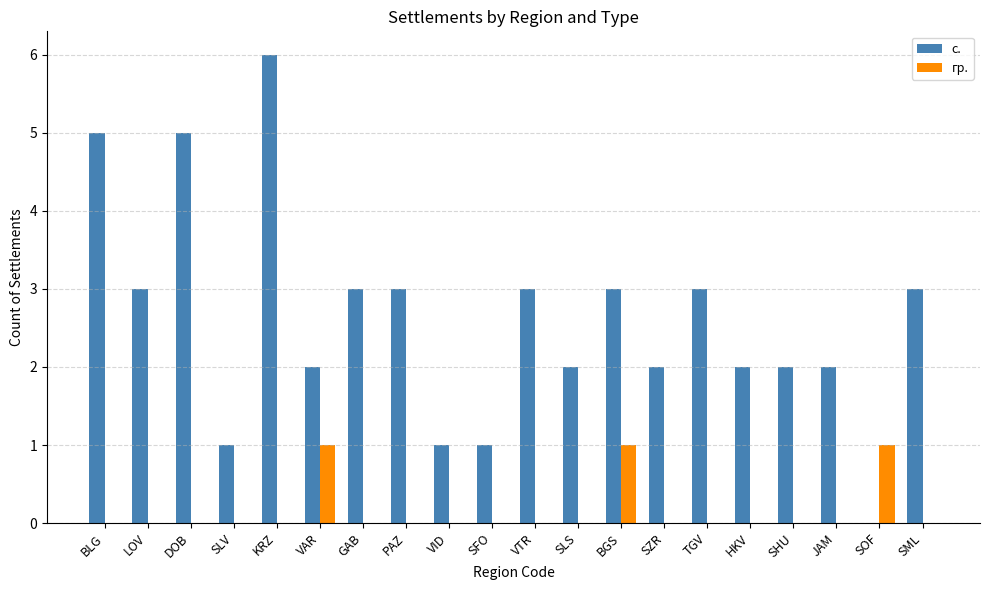

Are the bars grouped side by side (vs. stacked)?

Yes